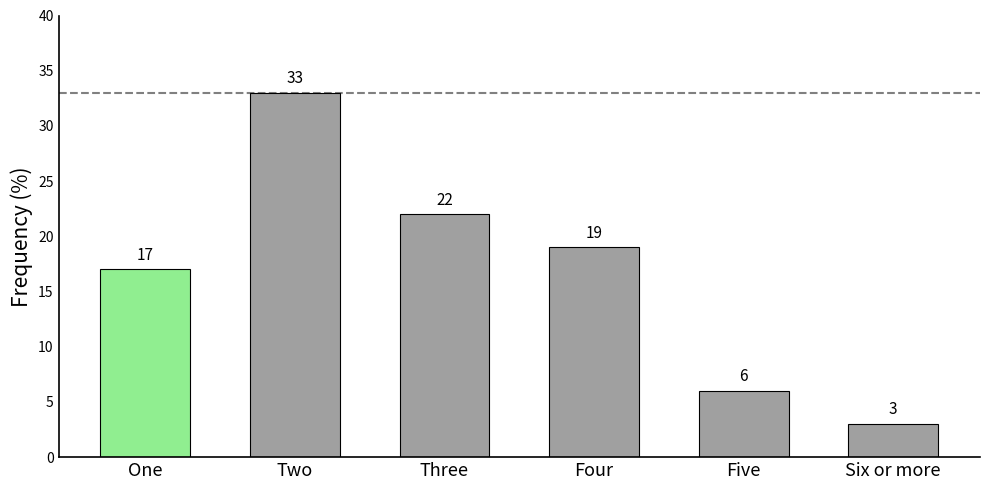

What is the difference between the maximum and minimum values?

30